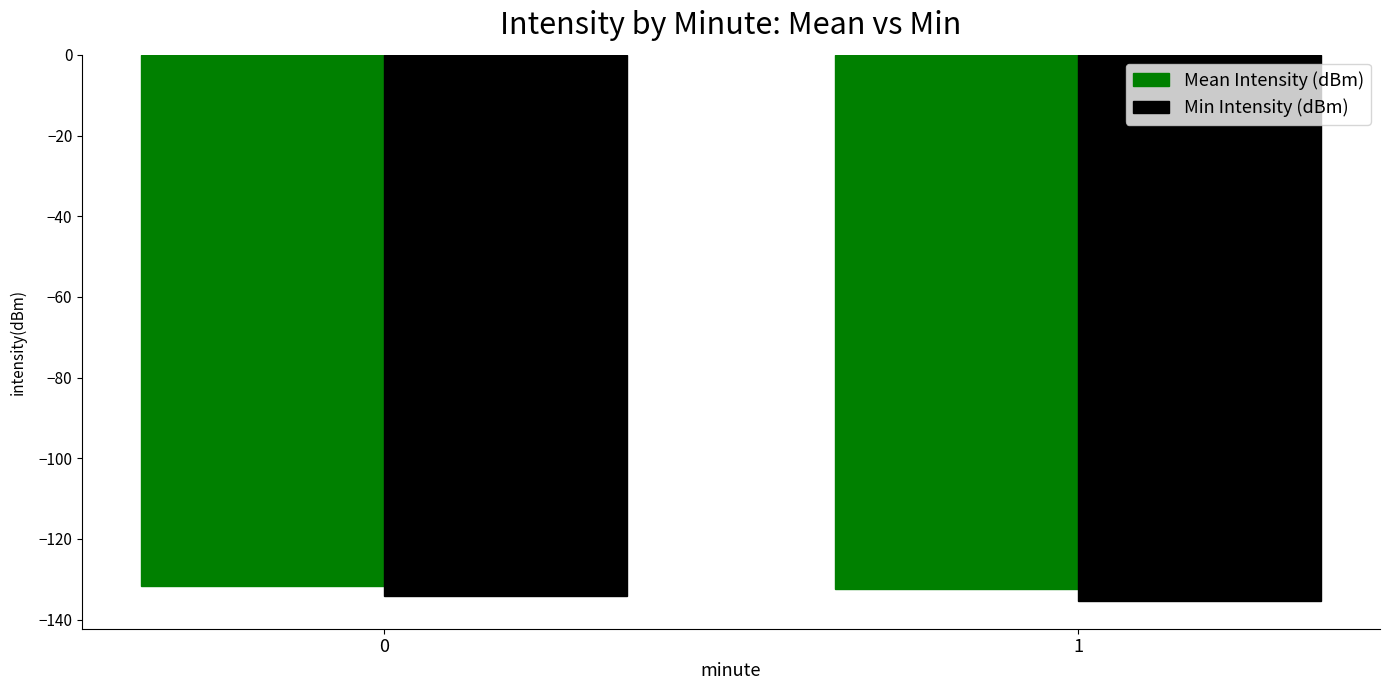

The Min Intensity (dBm) series shows -135.5 at 1. True or false?

True